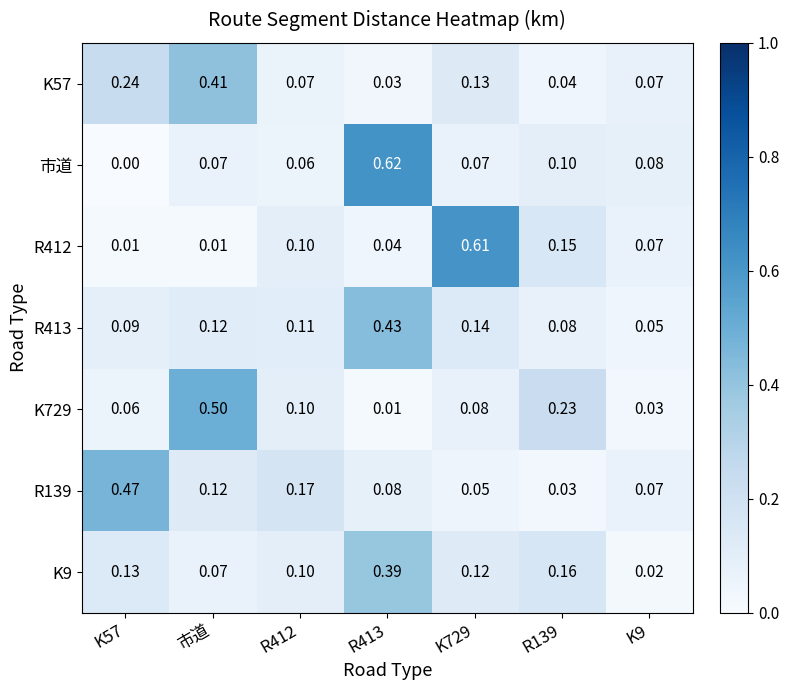

Which series has the largest range (max minus min)?

市道